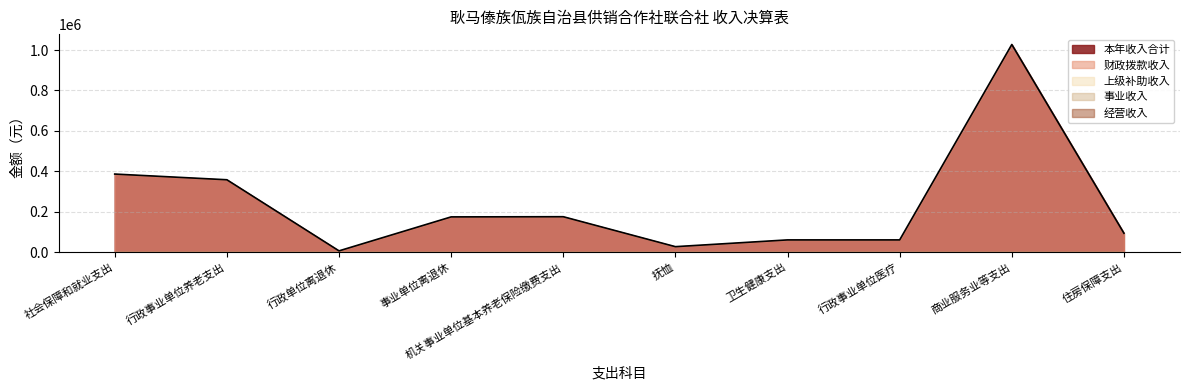

What is the difference between the highest and lowest values at 行政单位离退休?

7377.0